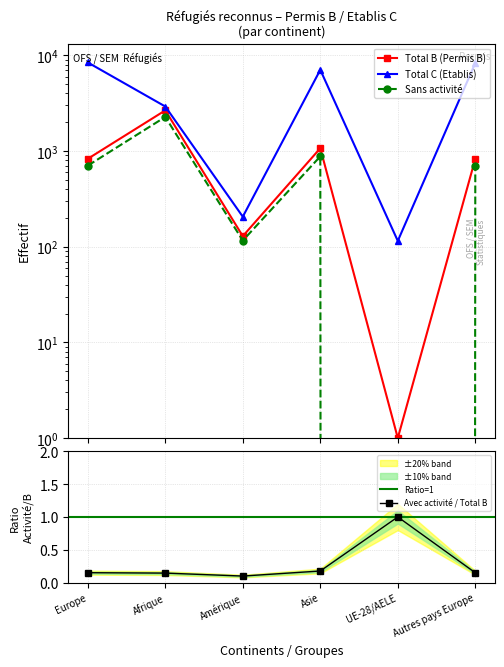

What is the sum of the Total C (Etablis) values at Asie and Amérique?

7268